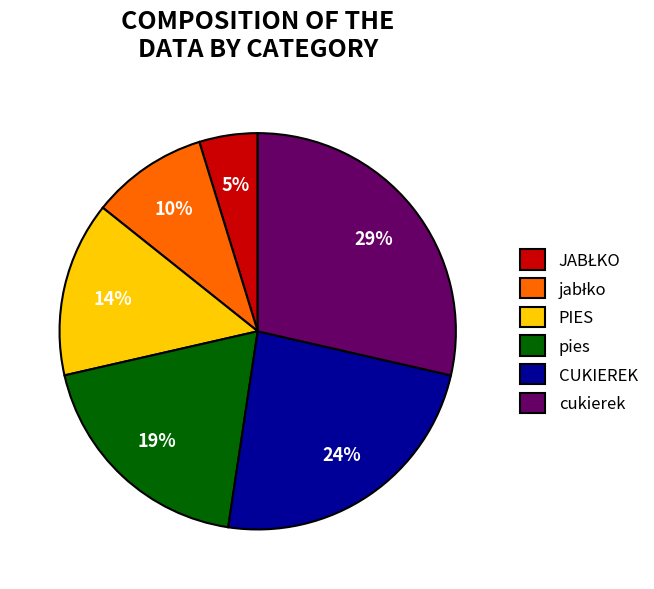

Does any single category account for the majority?

No